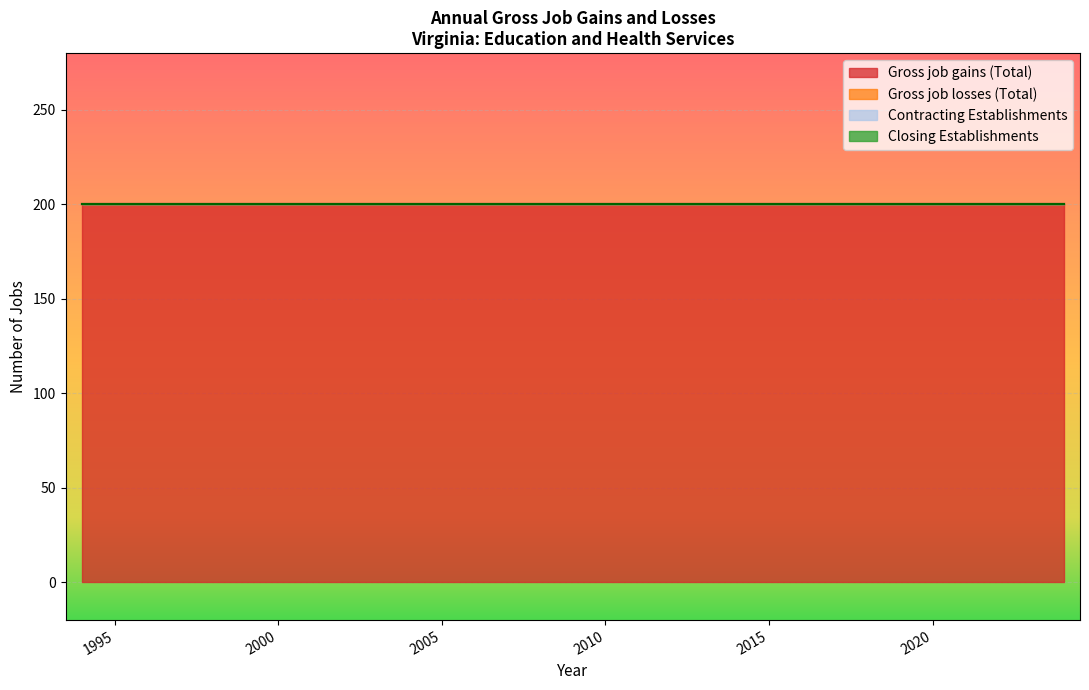

True or false: Gross job gains (Total) has more than 0 interior local peaks.

False